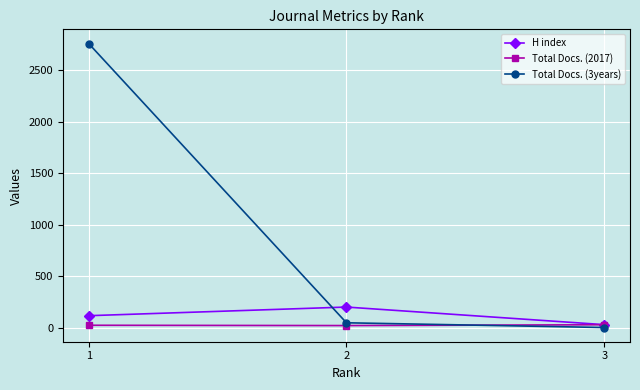

Rank the series by their maximum value, from highest to lowest.

Total Docs. (3years), H index, Total Docs. (2017)